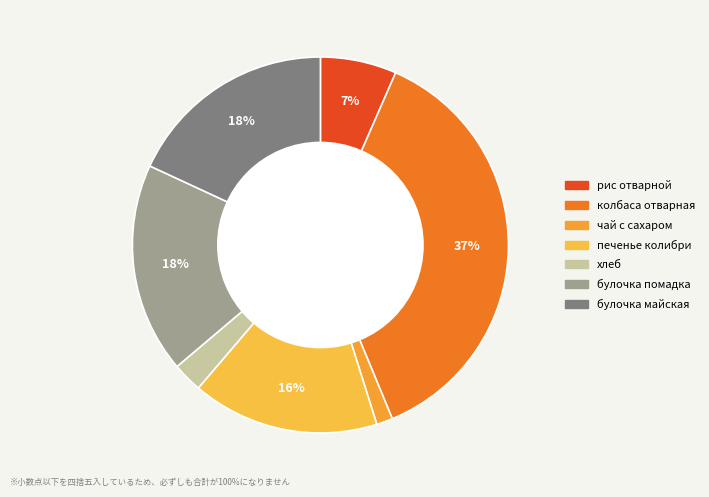

Which category has the smallest portion of the pie?

чай с сахаром